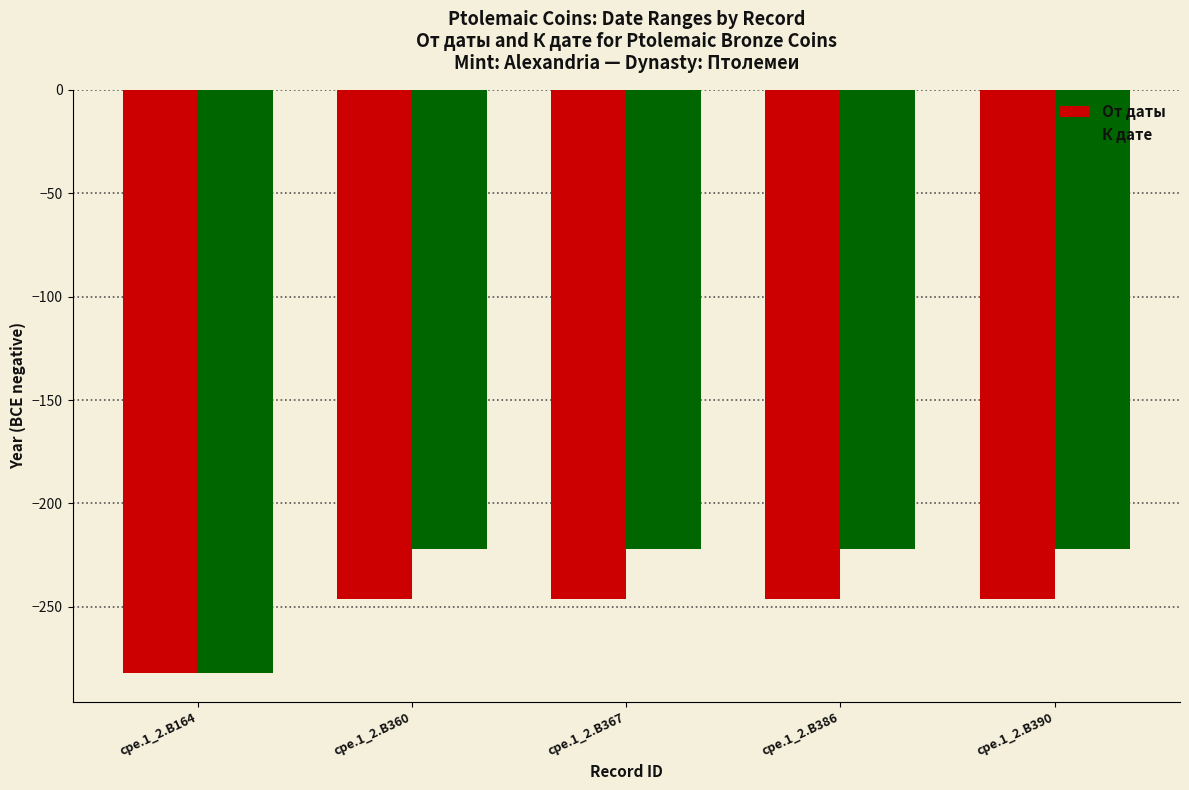

Which series has the widest spread of values?

К дате